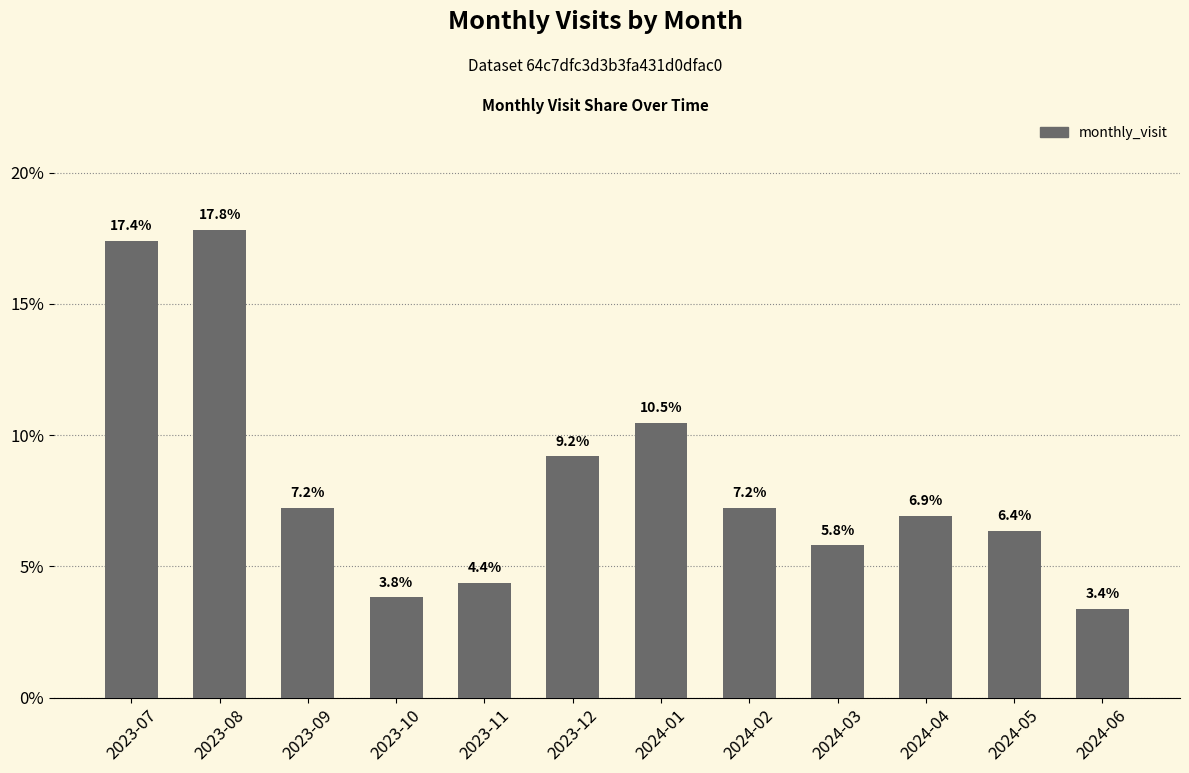

Reading left to right, transcribe all the data shown in this chart.

0.2	0.2	0.1	0.0	0.0	0.1	0.1	0.1	0.1	0.1	0.1	0.0